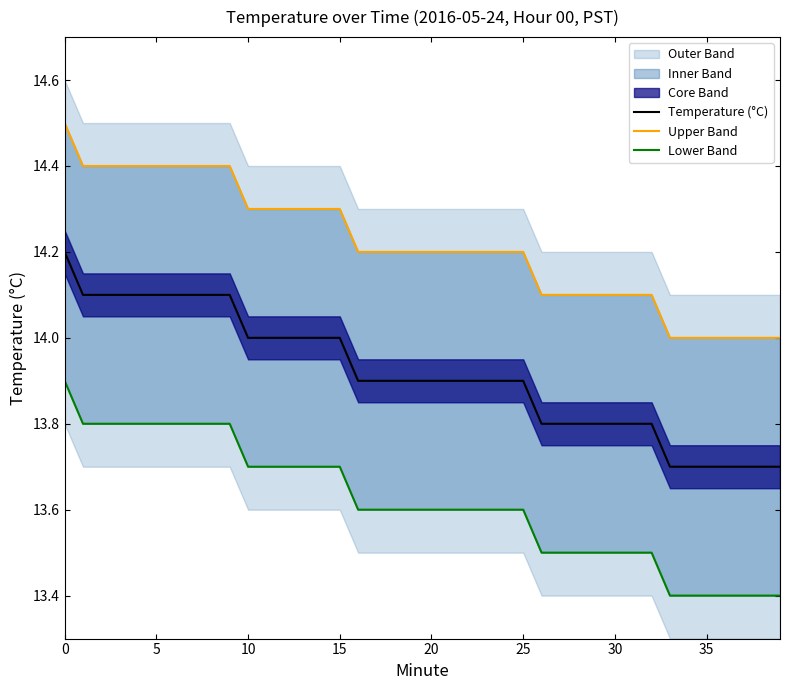

Between 10 and 39, which series saw the biggest shift?

Temperature (°C)